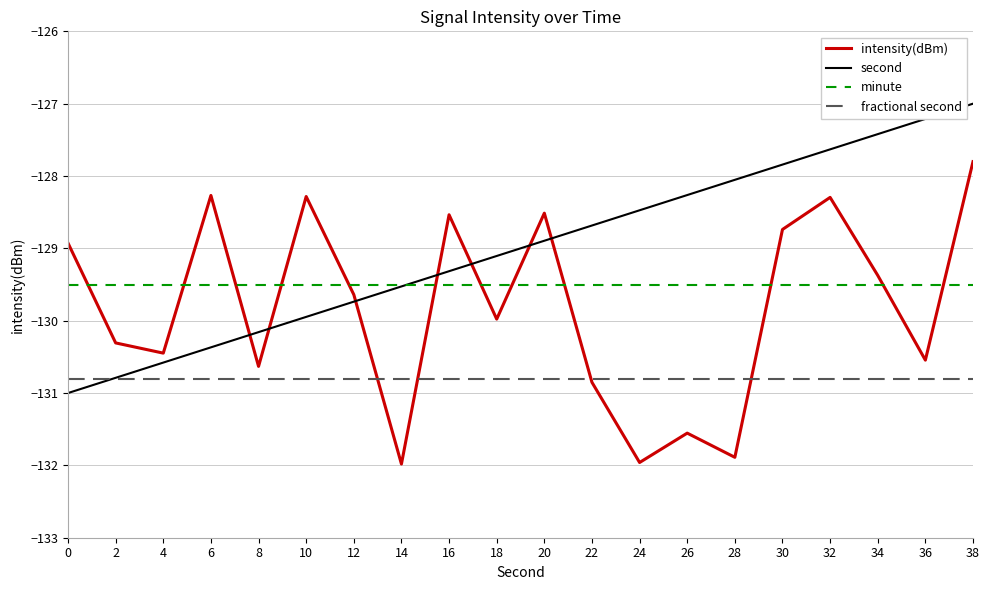

Does the chart display data point markers on the line(s)?

No